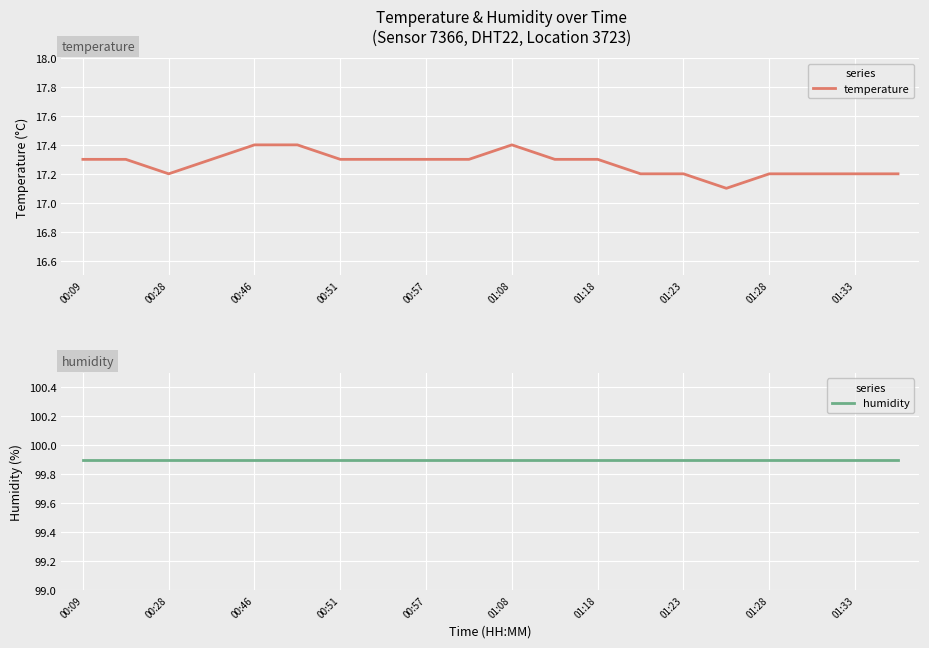

The temperature series shows 17.3 at 00:09. True or false?

True